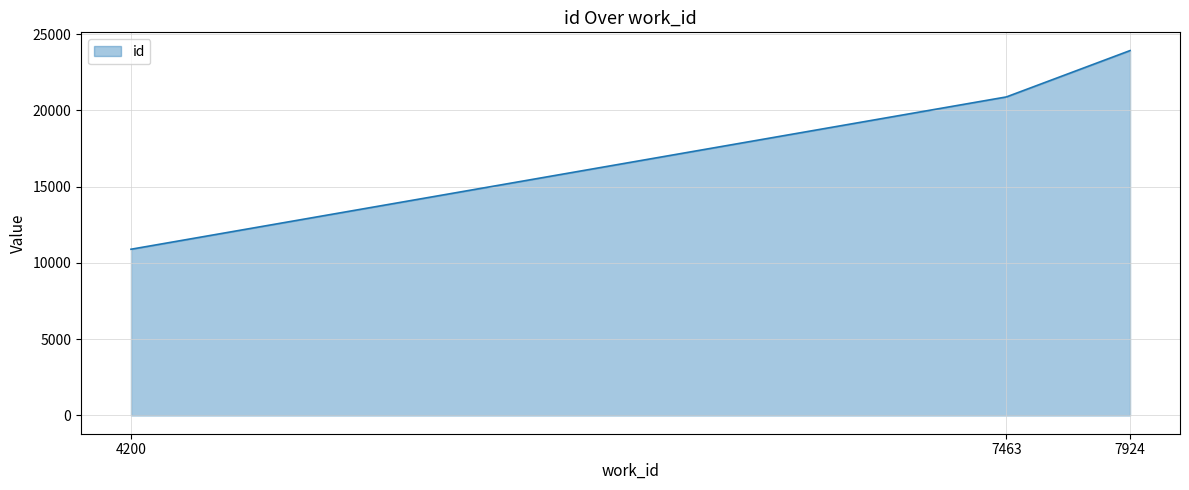

What is the smallest value displayed?

10897